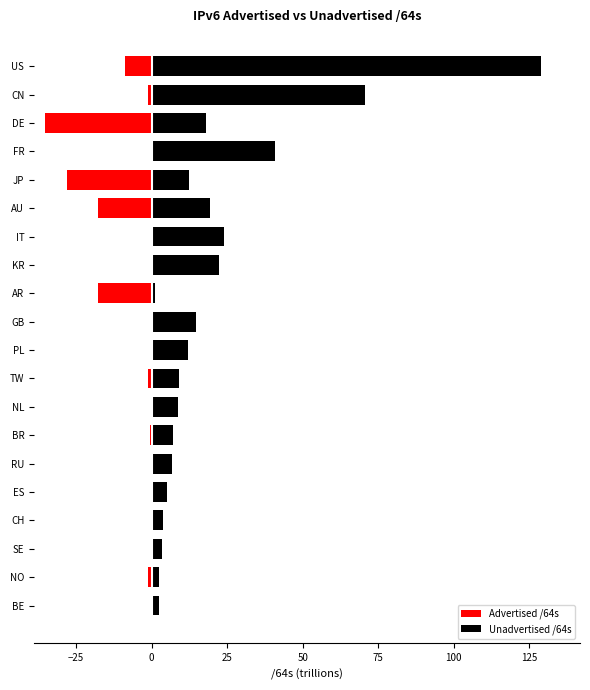

List the series in order of their peak value, lowest first.

Advertised /64s, Unadvertised /64s